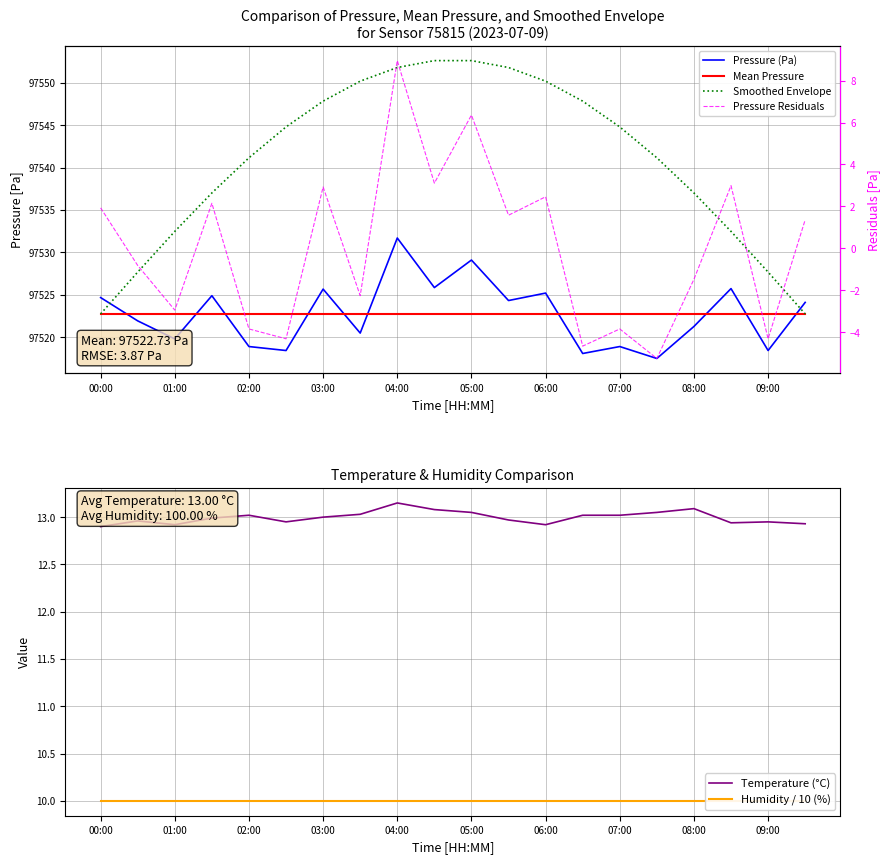

What position from the right is 15?

5